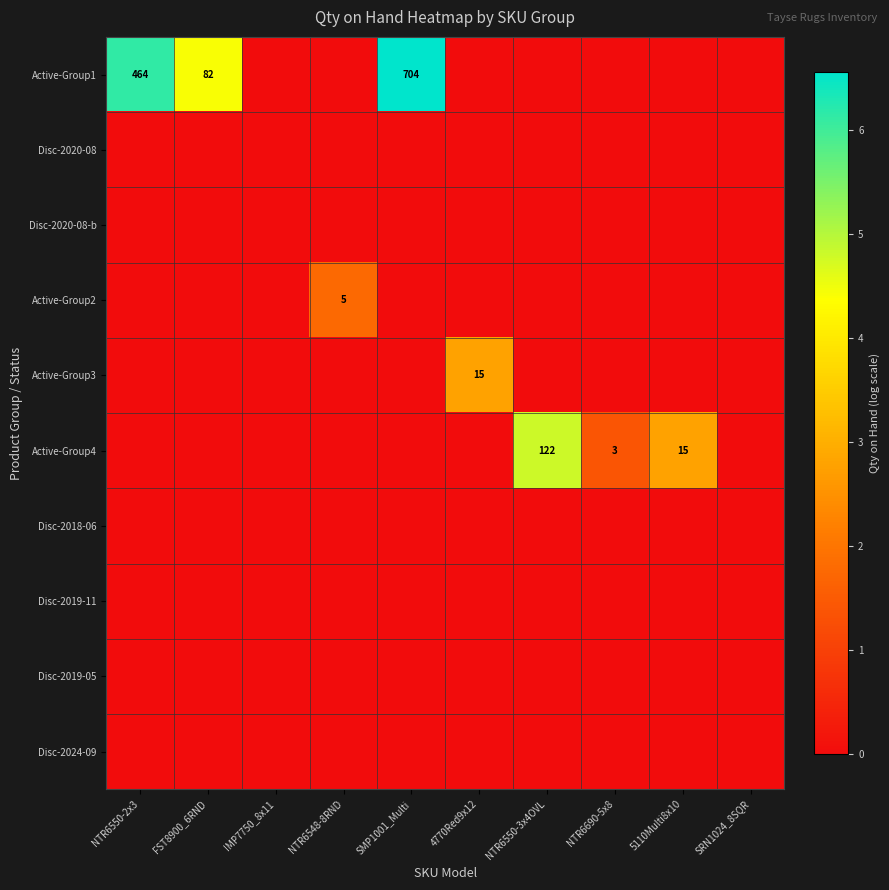

The value of Active-Group4 at 5110Multi8x10 is 15. True or false?

True